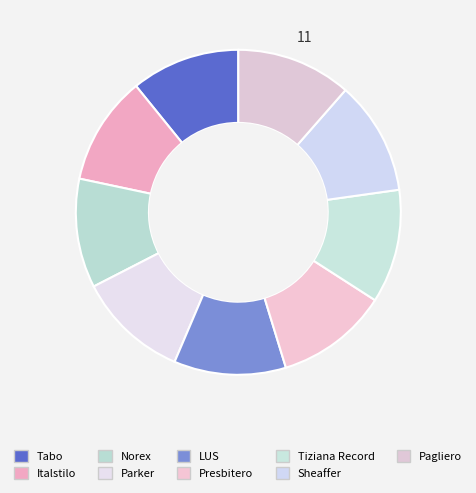

Which category has the smallest portion of the pie?

Tabo